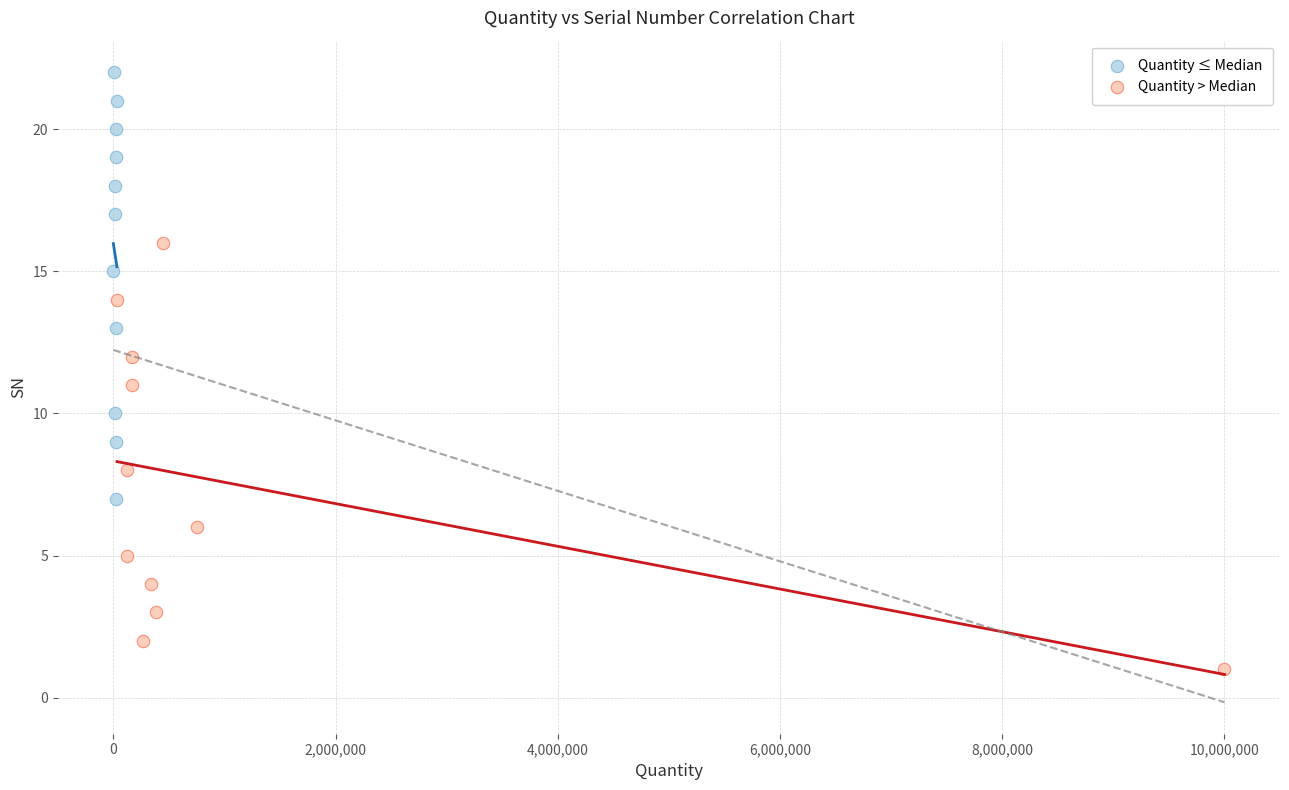

Which series reaches the minimum Y coordinate?

Quantity > Median